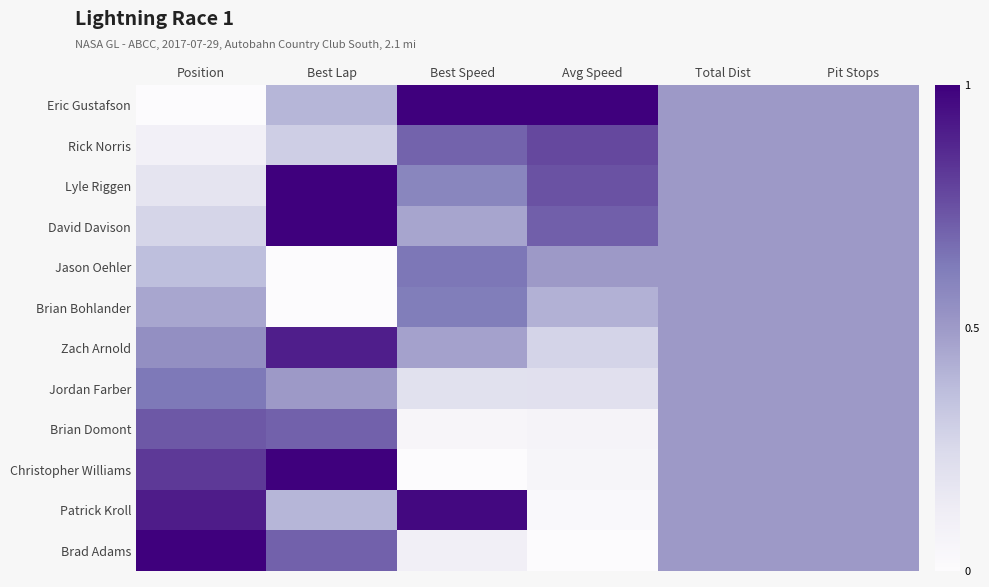

What is the maximum value shown in the chart?

1.0